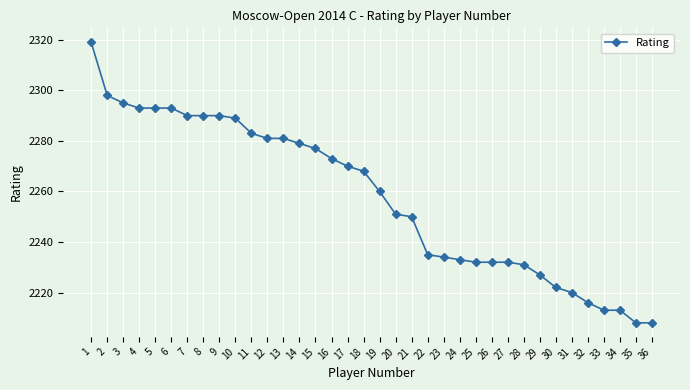

What is the value of the 26th point from the left?

2232